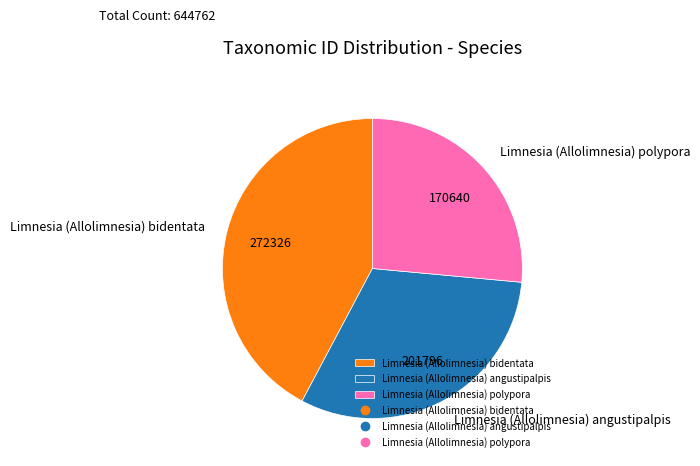

Is Limnesia (Allolimnesia) polypora the majority of the pie?

No